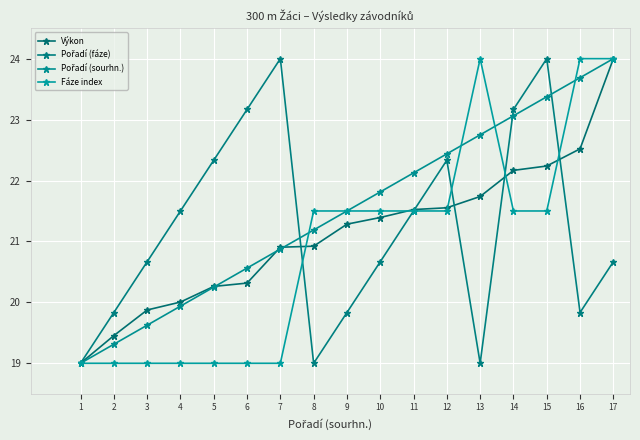

Does the chart have visible grid lines?

Yes